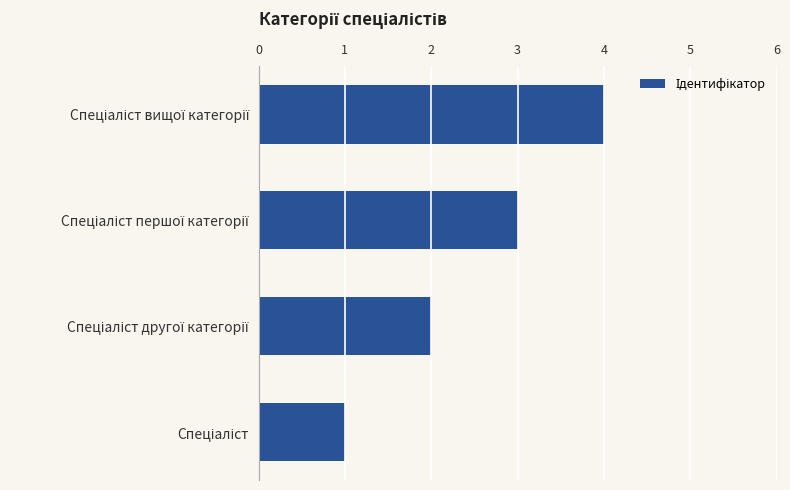

What is the difference between the maximum and minimum values?

3